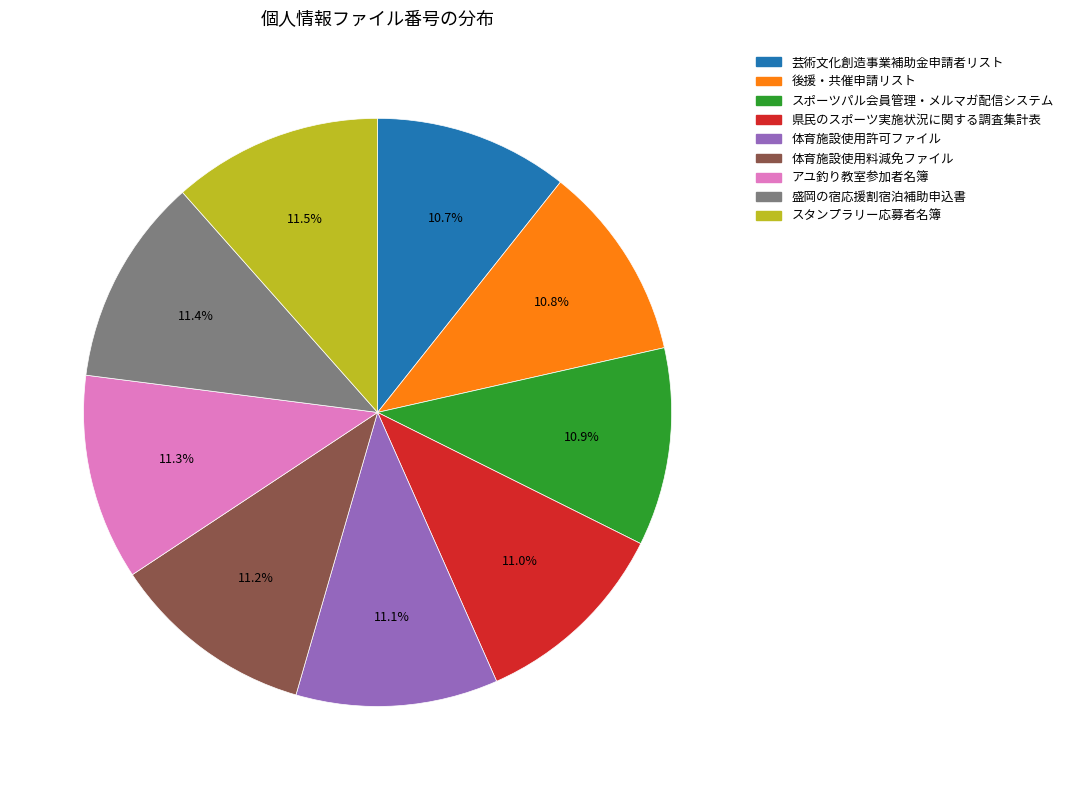

Between 後援・共催申請リスト and アユ釣り教室参加者名簿, which is larger?

アユ釣り教室参加者名簿